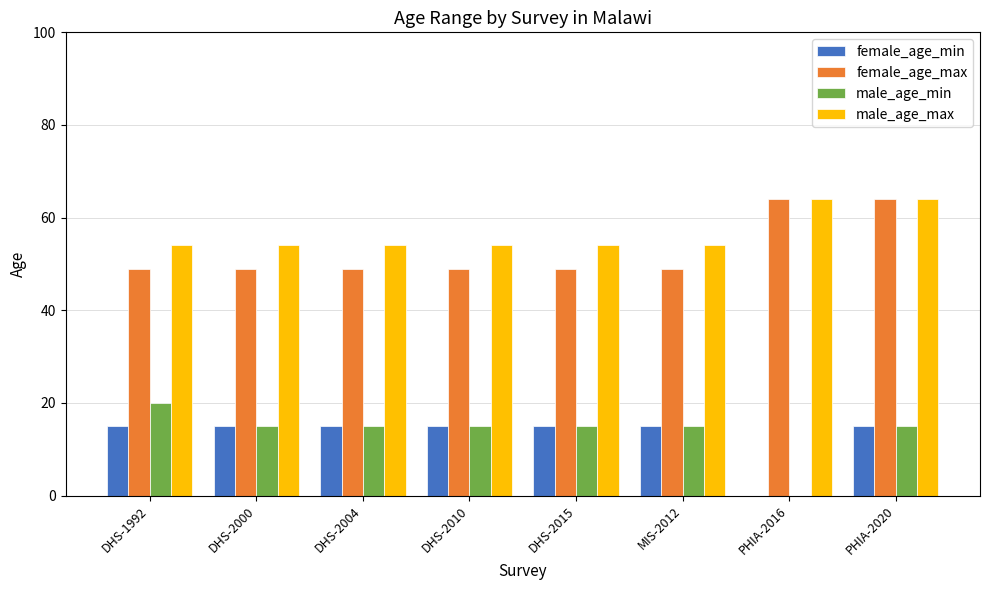

Reading left to right, transcribe all the data shown in this chart.

female_age_min: DHS-1992=15	DHS-2000=15	DHS-2004=15	DHS-2010=15	DHS-2015=15	MIS-2012=15	PHIA-2016=0	PHIA-2020=15
female_age_max: DHS-1992=49	DHS-2000=49	DHS-2004=49	DHS-2010=49	DHS-2015=49	MIS-2012=49	PHIA-2016=64	PHIA-2020=64
male_age_min: DHS-1992=20	DHS-2000=15	DHS-2004=15	DHS-2010=15	DHS-2015=15	MIS-2012=15	PHIA-2016=0	PHIA-2020=15
male_age_max: DHS-1992=54	DHS-2000=54	DHS-2004=54	DHS-2010=54	DHS-2015=54	MIS-2012=54	PHIA-2016=64	PHIA-2020=64